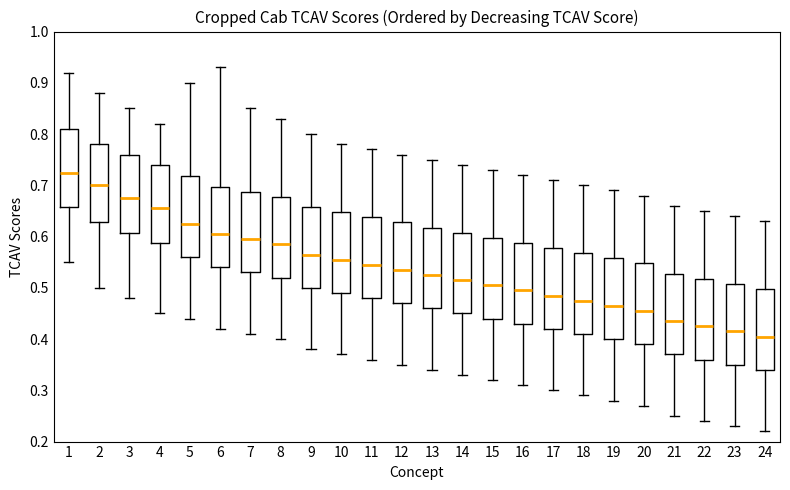

Which box has the highest median line?

1